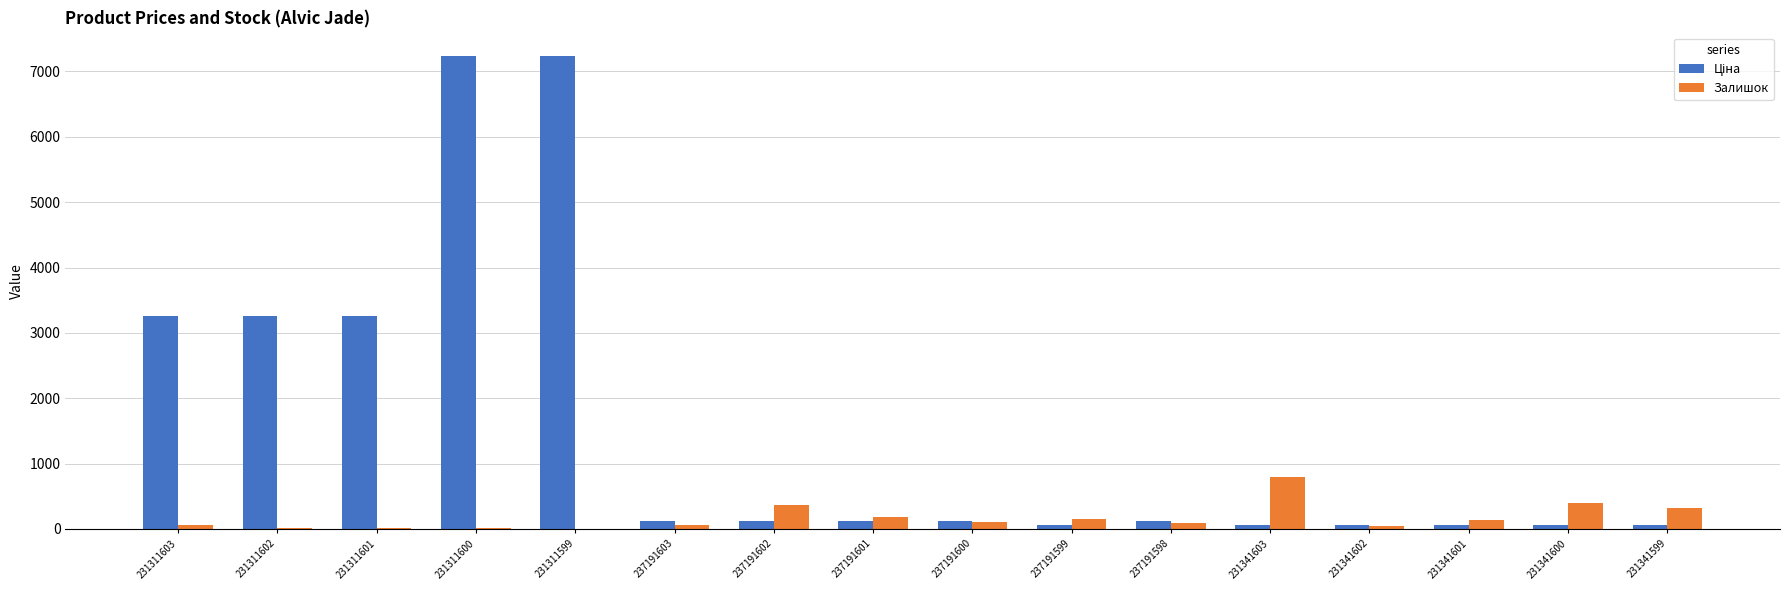

True or false: Залишок has a value of 63.0 at 231311603.

True